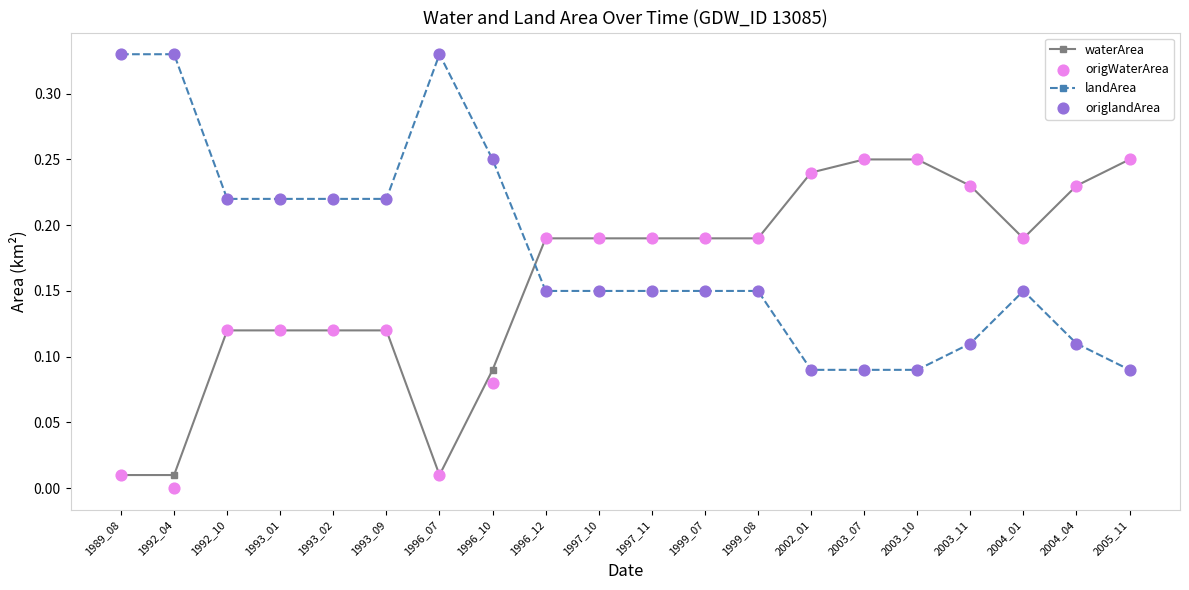

Which series reaches the minimum Y coordinate?

origWaterArea